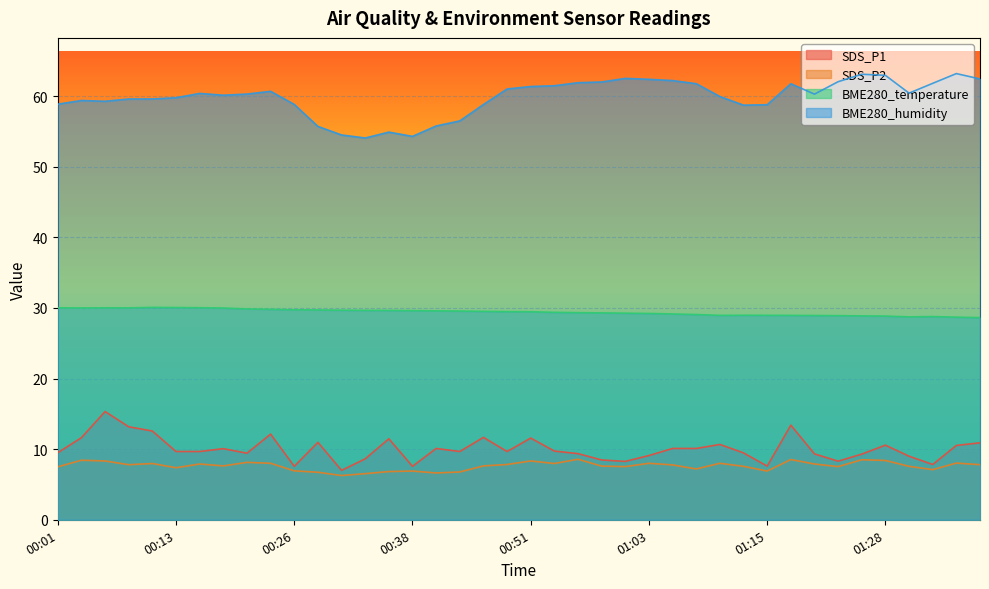

List the labels in order of BME280_humidity value, largest first.

01:36, 01:26, 01:28, 01:01, 01:38, 01:03, 01:06, 01:23, 00:58, 00:56, 01:33, 01:08, 01:18, 00:53, 00:51, 00:48, 00:23, 01:31, 00:16, 00:21, 01:20, 00:18, 01:11, 00:13, 00:11, 00:08, 00:03, 00:06, 00:01, 00:26, 00:45, 01:15, 01:13, 00:43, 00:41, 00:28, 00:36, 00:31, 00:38, 00:33